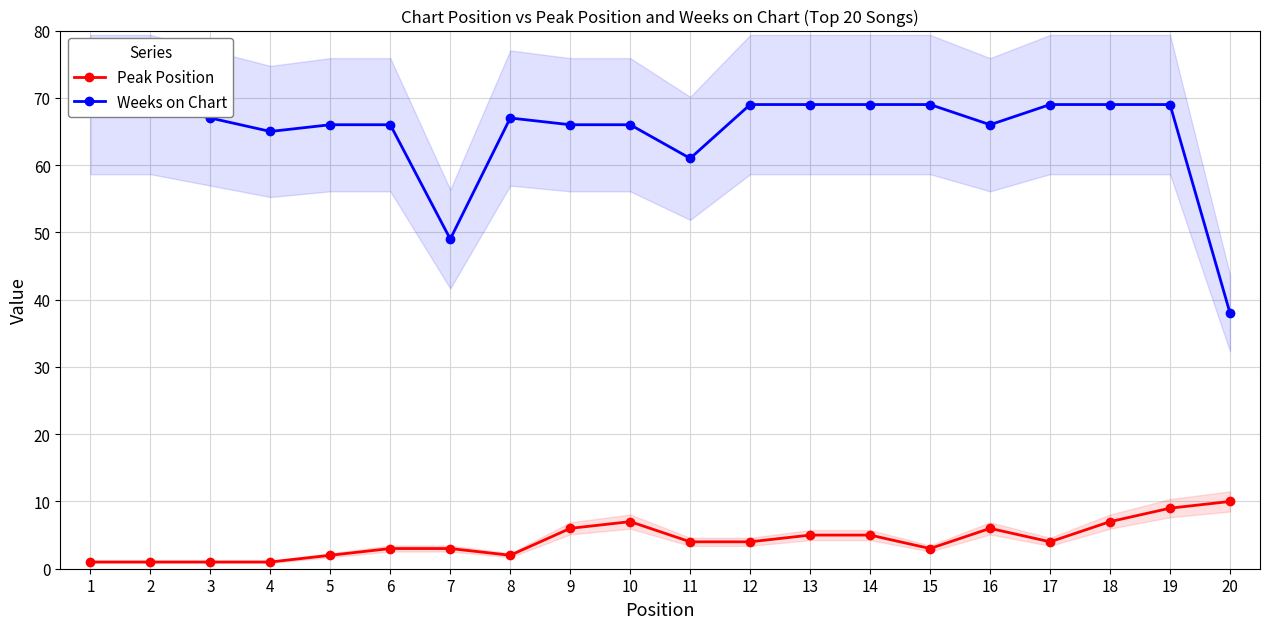

Reading right to left, list all the values displayed in this chart.

Peak Position: 10	9	7	4	6	3	5	5	4	4	7	6	2	3	3	2	1	1	1	1
Weeks on Chart: 38	69	69	69	66	69	69	69	69	61	66	66	67	49	66	66	65	67	69	69